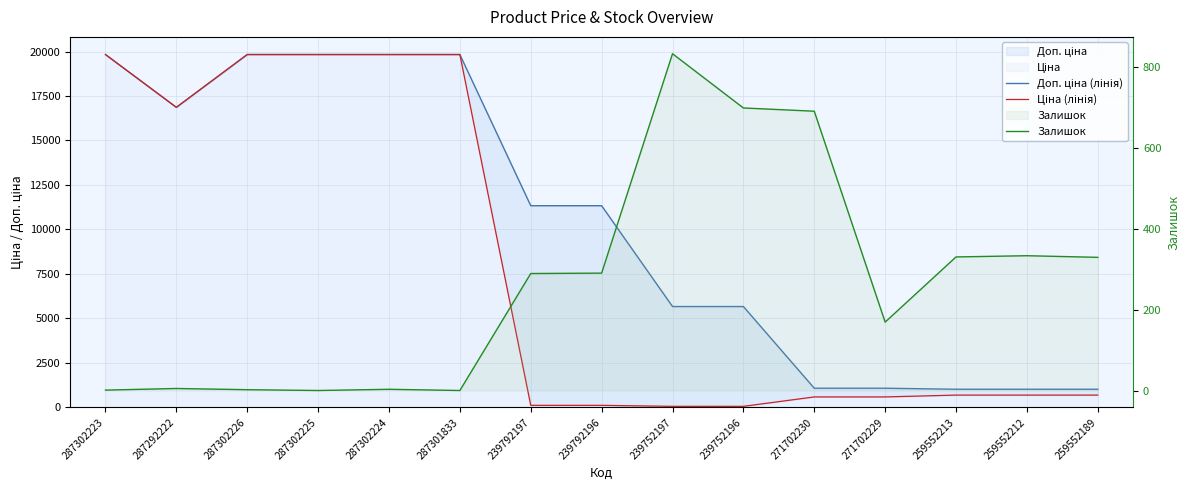

Between 259552212 and 271702229, which is larger?

271702229